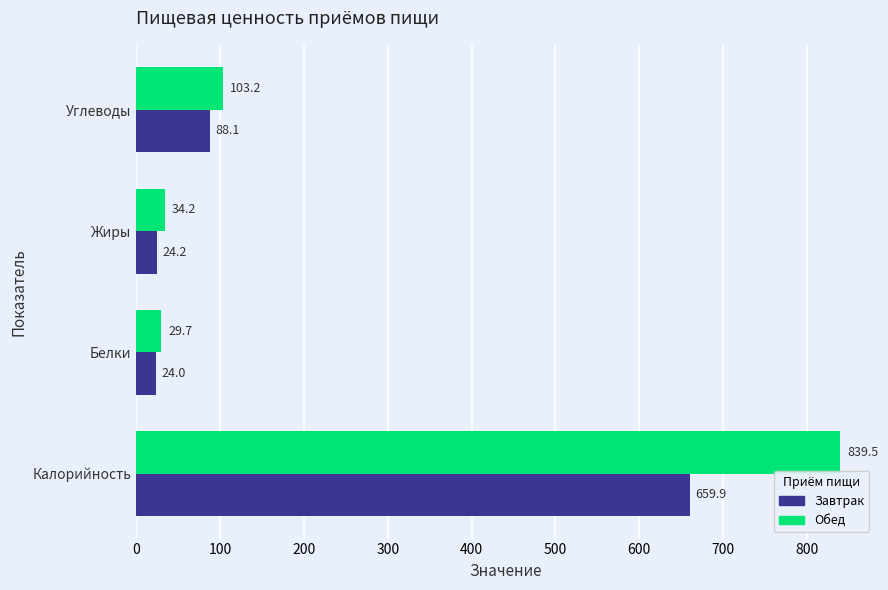

Is it true that Обед equals 34.2 at Жиры?

True